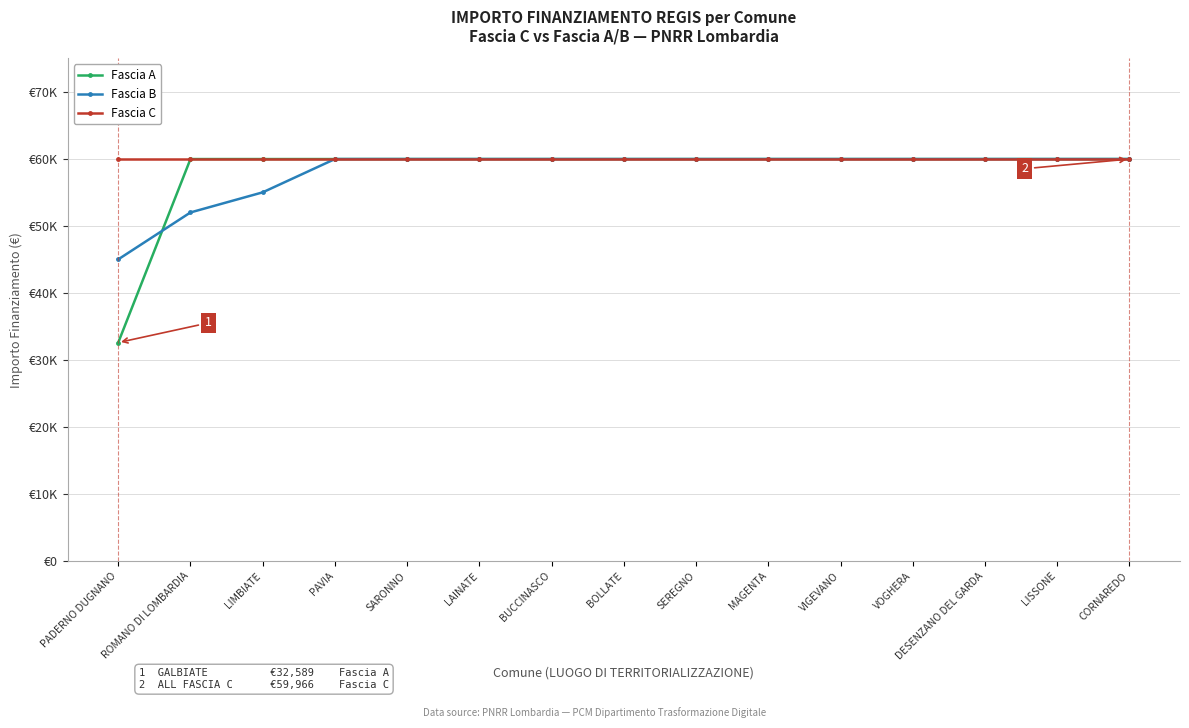

What are all the series names shown in the legend?

Fascia A, Fascia B, Fascia C